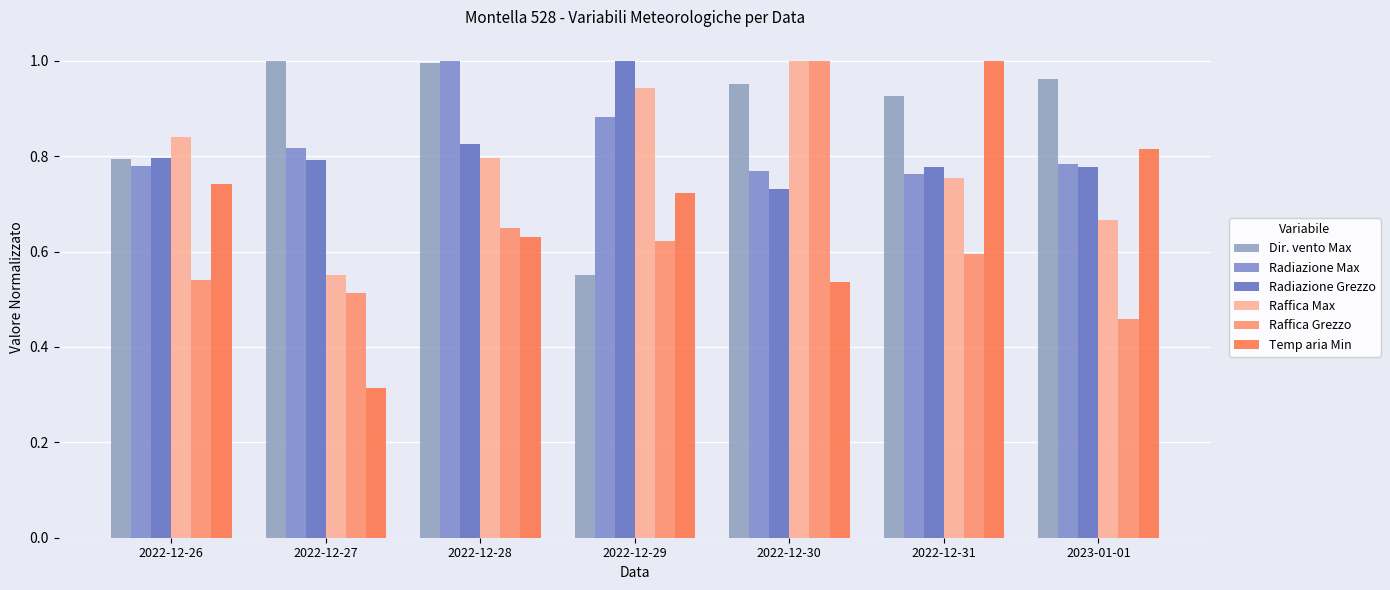

Count the number of categories in the chart.

7